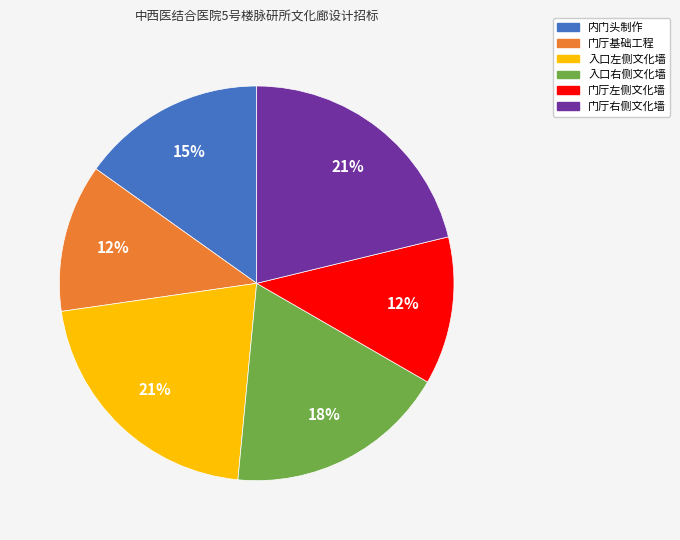

To the nearest percent, what portion does 门厅基础工程 represent?

12%